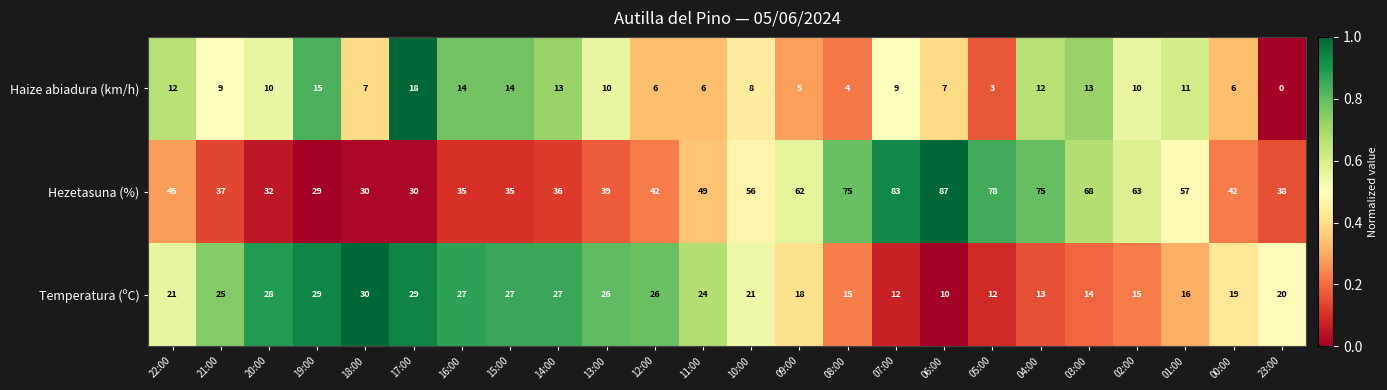

Rank the series at 15:00 from lowest to highest value.

Haize abiadura (km/h), Temperatura (ºC), Hezetasuna (%)